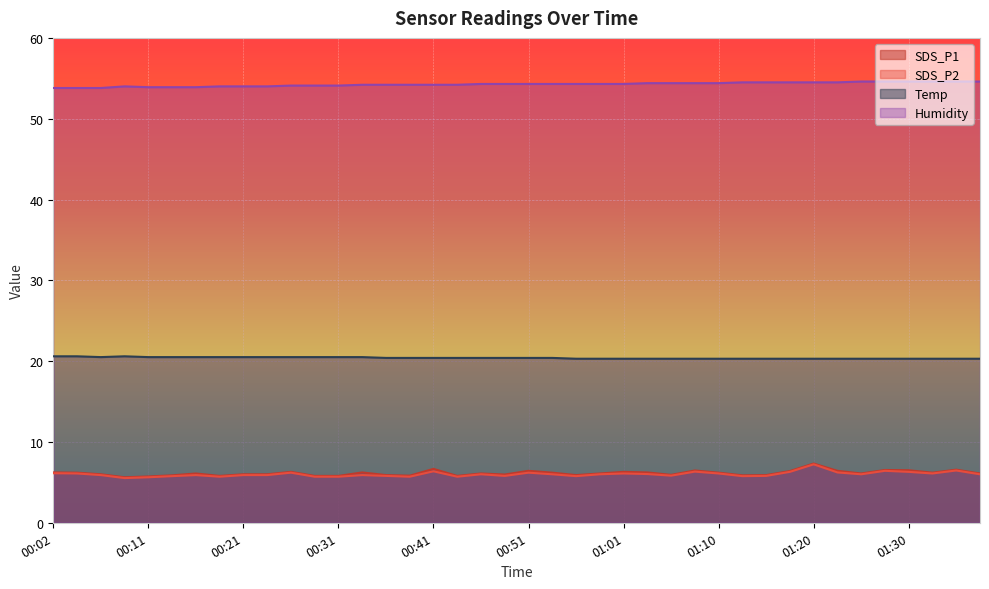

At which category is the sum across all series the highest?

01:20